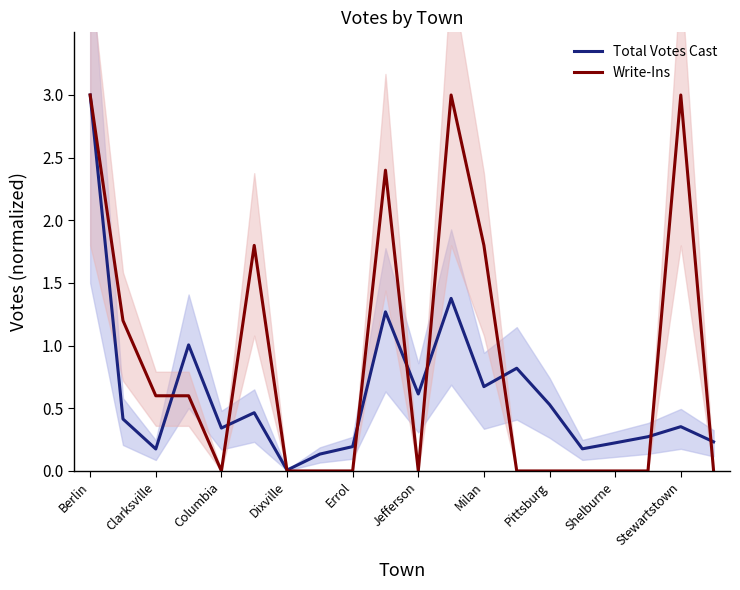

What is the highest value of the Write-Ins series?

3.0